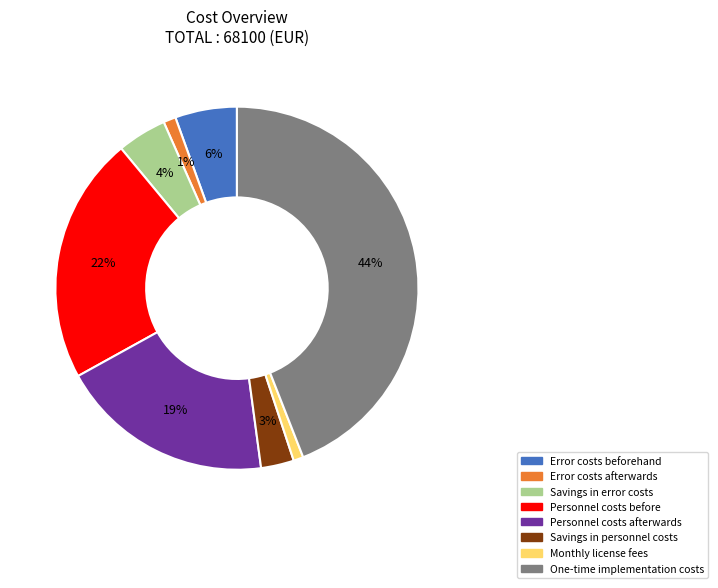

Combined, do Personnel costs afterwards and Savings in personnel costs account for over 50%?

No